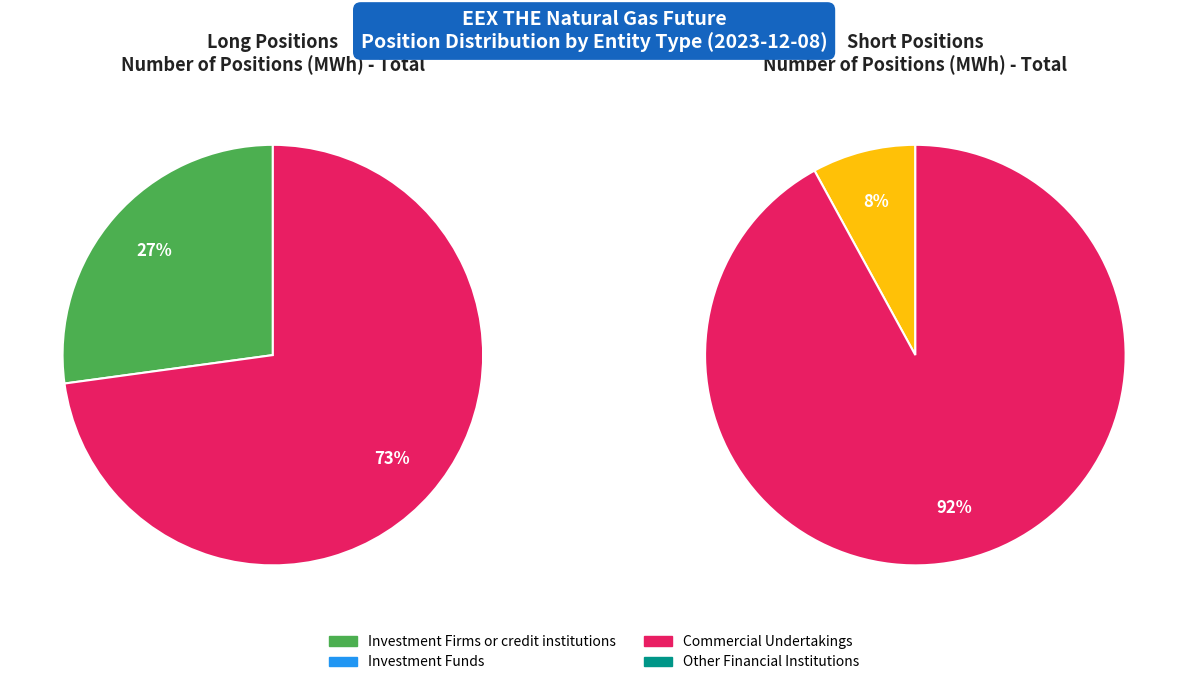

What is the smallest slice in the pie chart?

Investment Funds